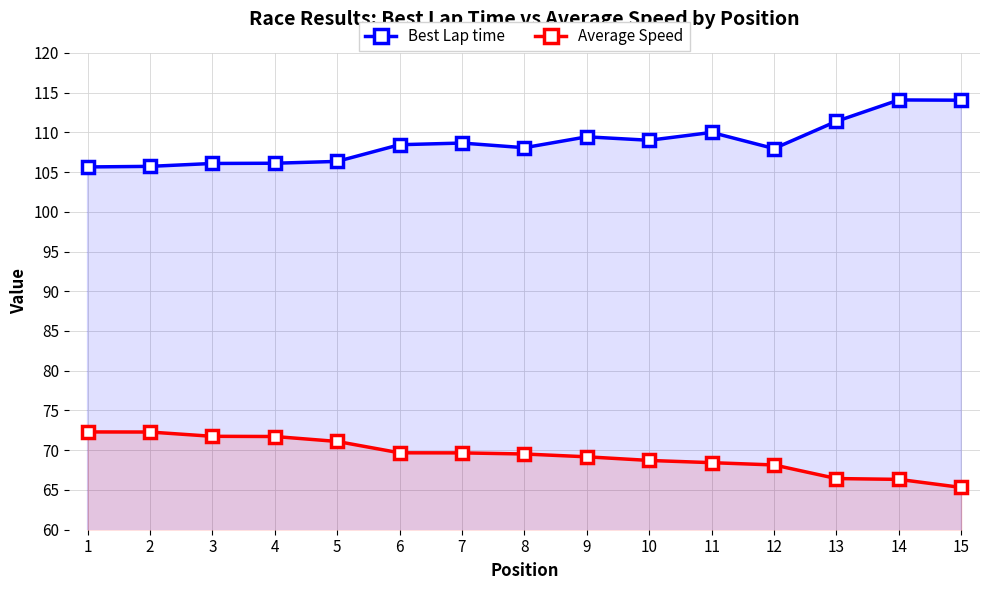

Rank the series at 6 from lowest to highest value.

Average Speed, Best Lap time